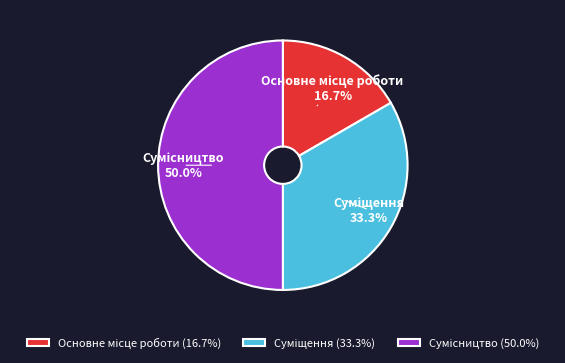

How many segments does this pie chart have?

3